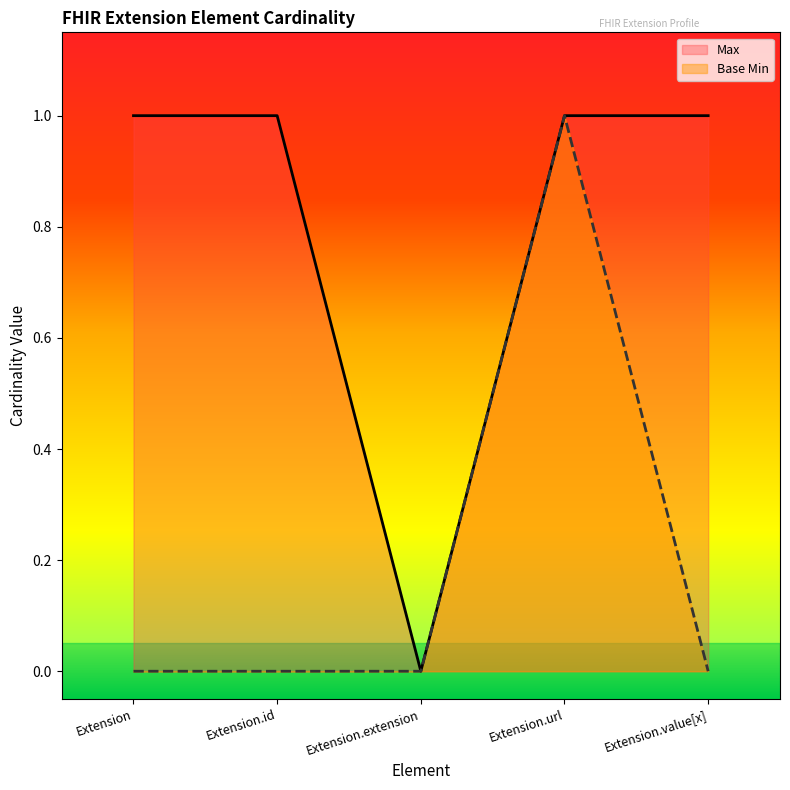

At which category is the sum across all series the highest?

Extension.url